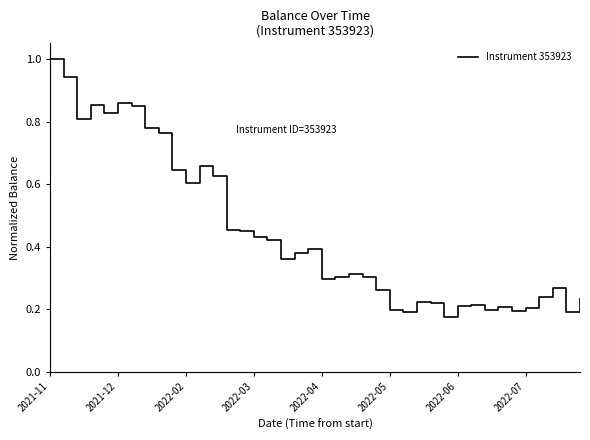

What is the greatest value displayed?

1.0